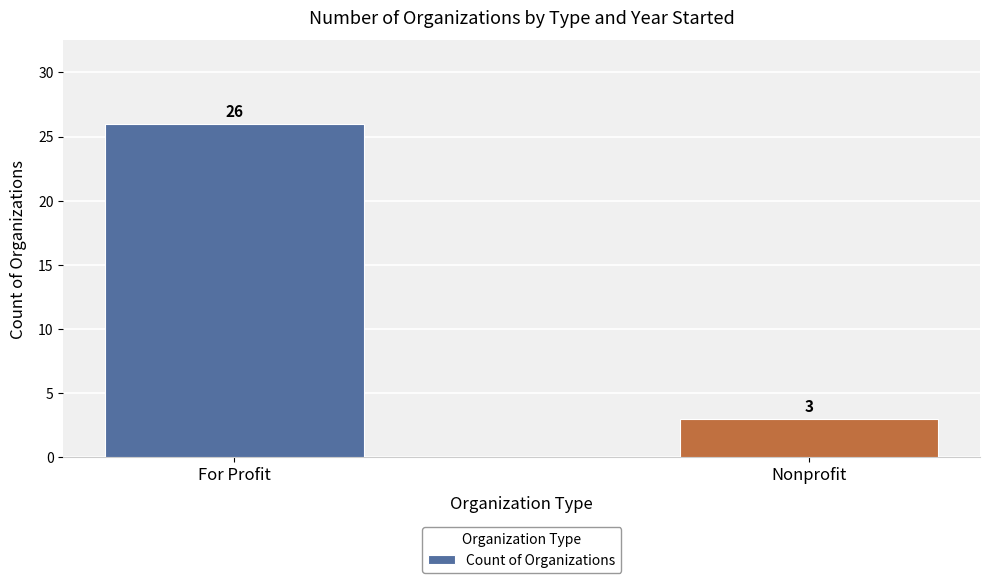

What is the ratio of the value at For Profit to the value at Nonprofit?

8.7